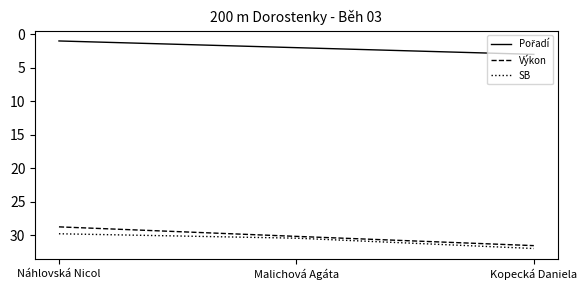

What is the greatest value displayed?

32.0